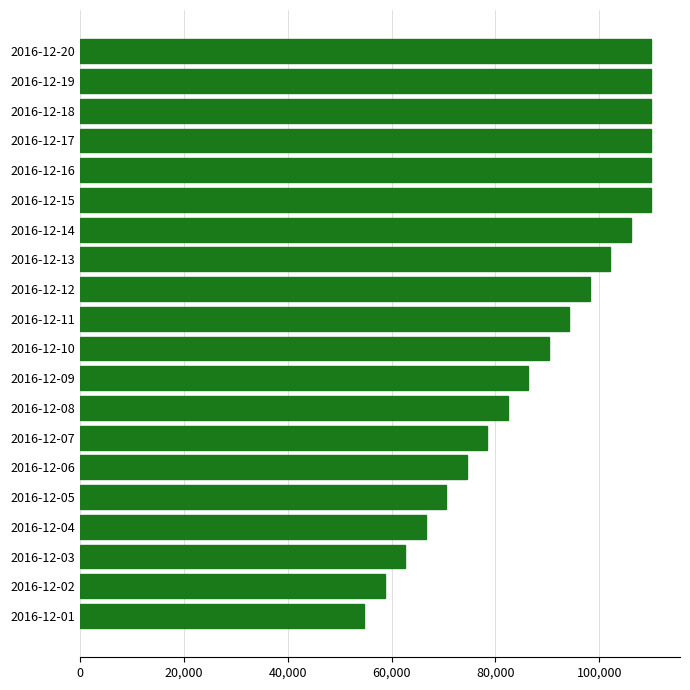

Is it true that the value at 2016-12-11 is 39372?

False